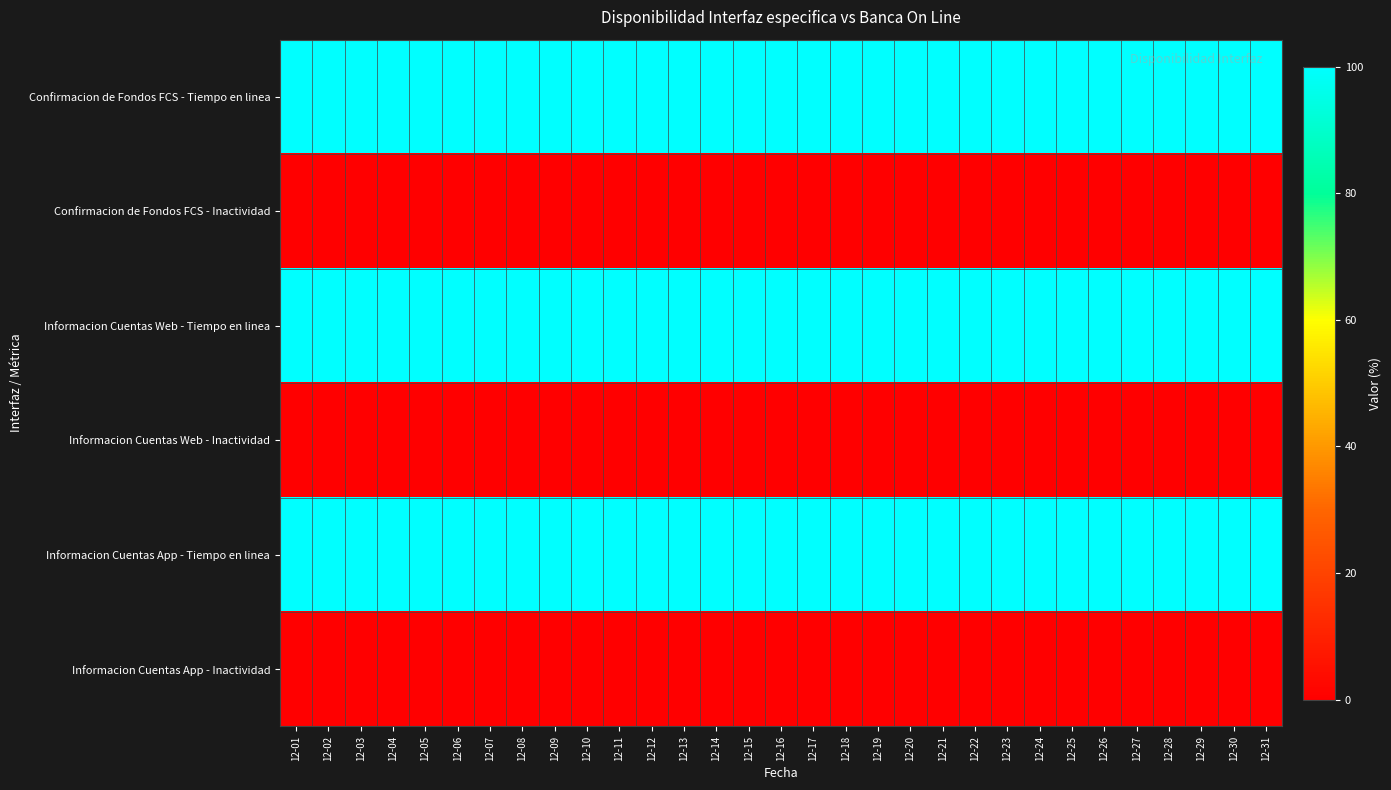

At which category is the sum across all series the highest?

12-01